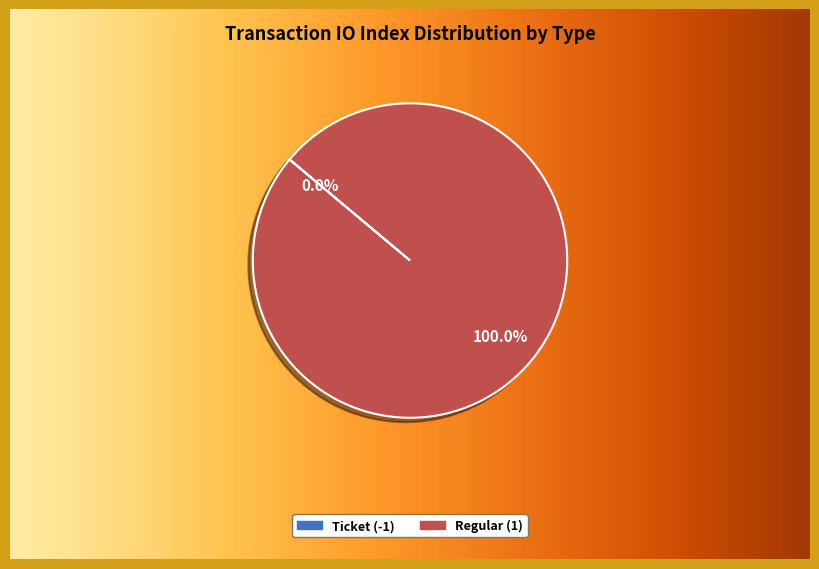

Is the sum of Ticket (-1) and Regular (1) greater than half?

Yes